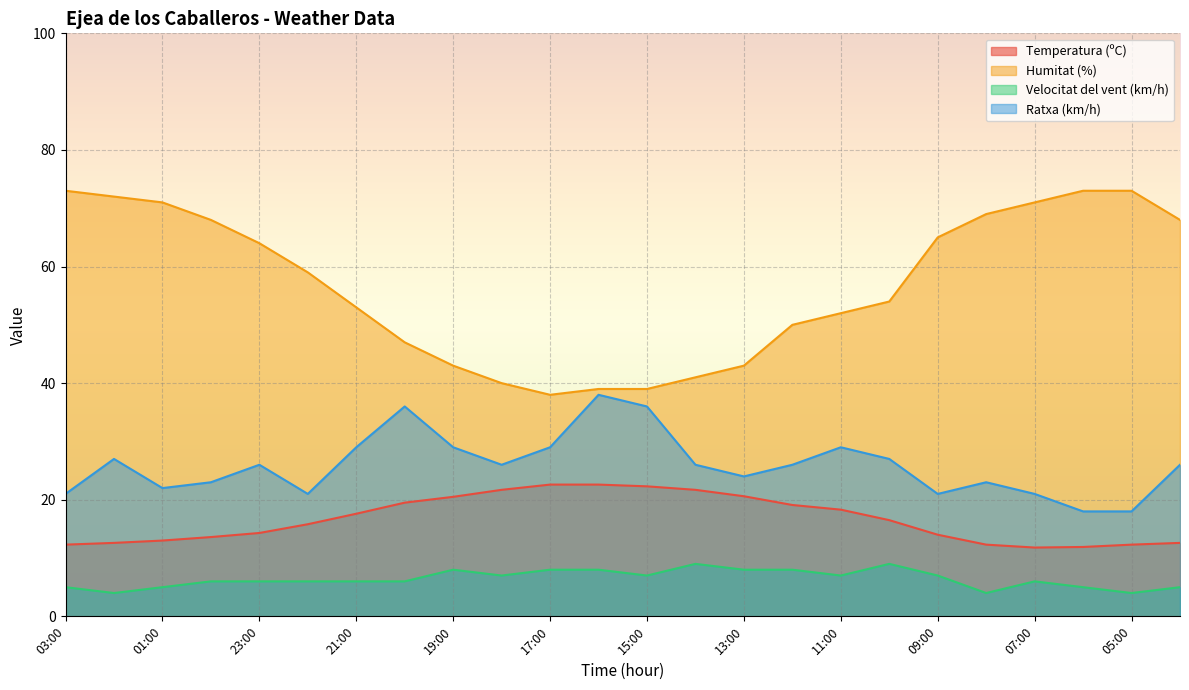

Reading left to right, list all the values displayed in this chart.

Temperatura (ºC): 03:00=12.3	02:00=12.6	01:00=13.0	00:00=13.6	23:00=14.3	22:00=15.8	21:00=17.6	20:00=19.5	19:00=20.5	18:00=21.7	17:00=22.6	16:00=22.6	15:00=22.3	14:00=21.7	13:00=20.6	12:00=19.1	11:00=18.3	10:00=16.5	09:00=14.0	08:00=12.3	07:00=11.8	06:00=11.9	05:00=12.3	04:00=12.6
Humitat (%): 03:00=73.0	02:00=72.0	01:00=71.0	00:00=68.0	23:00=64.0	22:00=59.0	21:00=53.0	20:00=47.0	19:00=43.0	18:00=40.0	17:00=38.0	16:00=39.0	15:00=39.0	14:00=41.0	13:00=43.0	12:00=50.0	11:00=52.0	10:00=54.0	09:00=65.0	08:00=69.0	07:00=71.0	06:00=73.0	05:00=73.0	04:00=68.0
Velocitat del vent (km/h): 03:00=5.0	02:00=4.0	01:00=5.0	00:00=6.0	23:00=6.0	22:00=6.0	21:00=6.0	20:00=6.0	19:00=8.0	18:00=7.0	17:00=8.0	16:00=8.0	15:00=7.0	14:00=9.0	13:00=8.0	12:00=8.0	11:00=7.0	10:00=9.0	09:00=7.0	08:00=4.0	07:00=6.0	06:00=5.0	05:00=4.0	04:00=5.0
Ratxa (km/h): 03:00=21.0	02:00=27.0	01:00=22.0	00:00=23.0	23:00=26.0	22:00=21.0	21:00=29.0	20:00=36.0	19:00=29.0	18:00=26.0	17:00=29.0	16:00=38.0	15:00=36.0	14:00=26.0	13:00=24.0	12:00=26.0	11:00=29.0	10:00=27.0	09:00=21.0	08:00=23.0	07:00=21.0	06:00=18.0	05:00=18.0	04:00=26.0